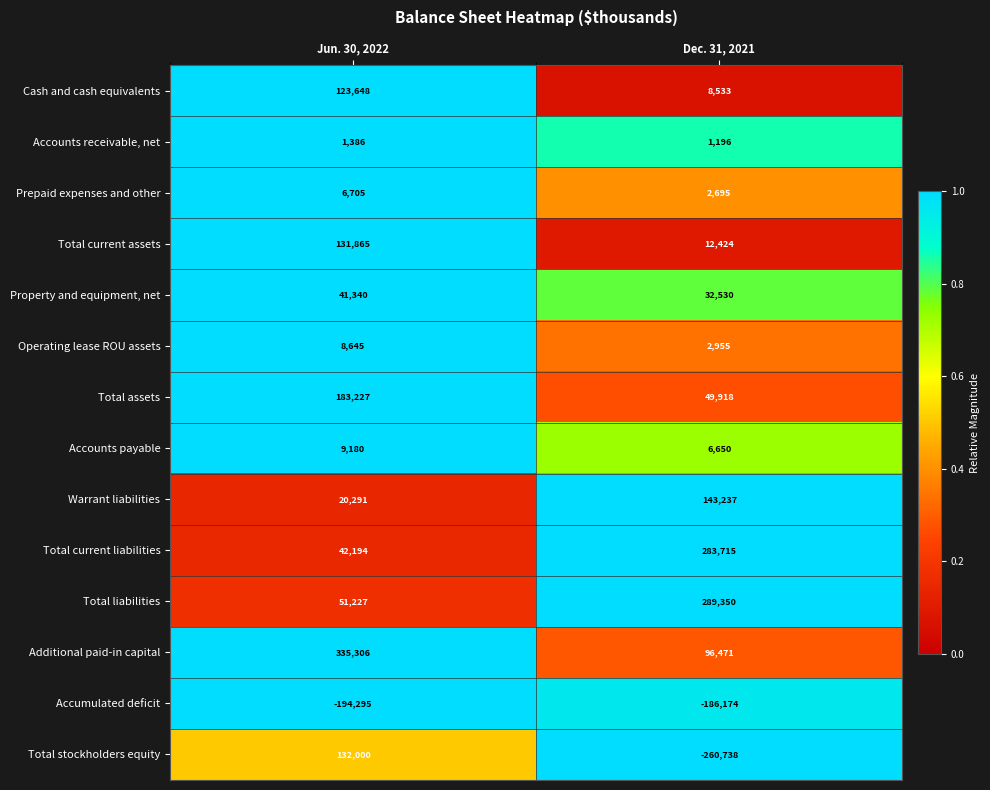

Reading left to right, transcribe all the data shown in this chart.

Cash and cash equivalents: Jun. 30, 2022=123648	Dec. 31, 2021=8533
Accounts receivable, net: Jun. 30, 2022=1386	Dec. 31, 2021=1196
Prepaid expenses and other: Jun. 30, 2022=6705	Dec. 31, 2021=2695
Total current assets: Jun. 30, 2022=131865	Dec. 31, 2021=12424
Property and equipment, net: Jun. 30, 2022=41340	Dec. 31, 2021=32530
Operating lease ROU assets: Jun. 30, 2022=8645	Dec. 31, 2021=2955
Total assets: Jun. 30, 2022=183227	Dec. 31, 2021=49918
Accounts payable: Jun. 30, 2022=9180	Dec. 31, 2021=6650
Warrant liabilities: Jun. 30, 2022=20291	Dec. 31, 2021=143237
Total current liabilities: Jun. 30, 2022=42194	Dec. 31, 2021=283715
Total liabilities: Jun. 30, 2022=51227	Dec. 31, 2021=289350
Additional paid-in capital: Jun. 30, 2022=335306	Dec. 31, 2021=96471
Accumulated deficit: Jun. 30, 2022=-194295	Dec. 31, 2021=-186174
Total stockholders equity: Jun. 30, 2022=132000	Dec. 31, 2021=-260738